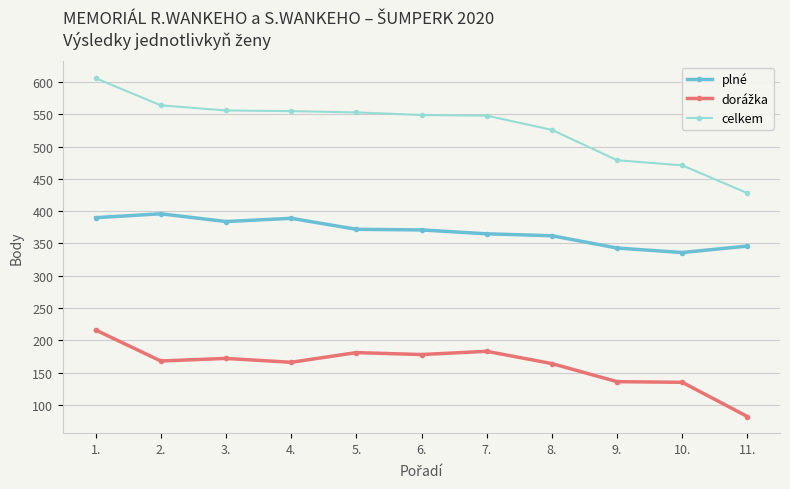

True or false: plné and celkem intersect in this chart.

False